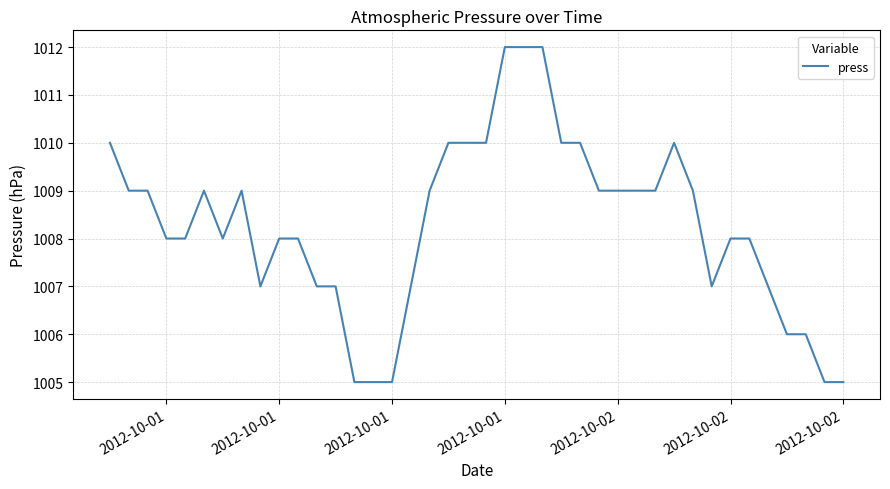

What is the maximum value shown in the chart?

1012